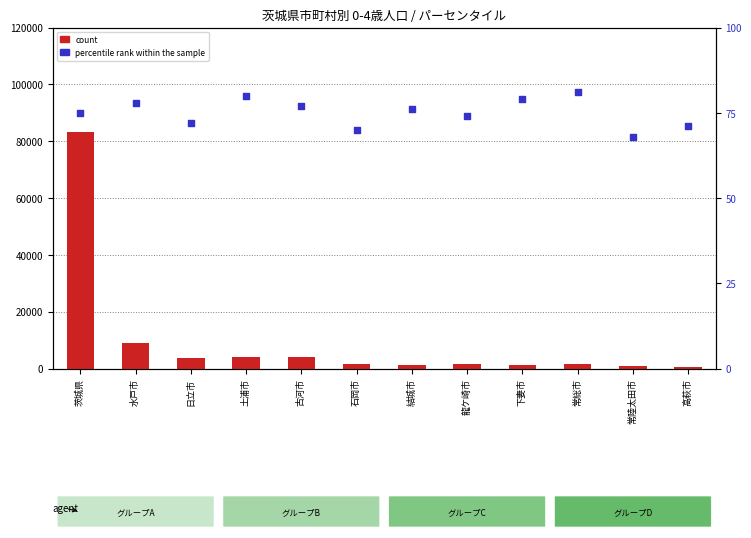

What is the total value across all series at 常総市?

1583